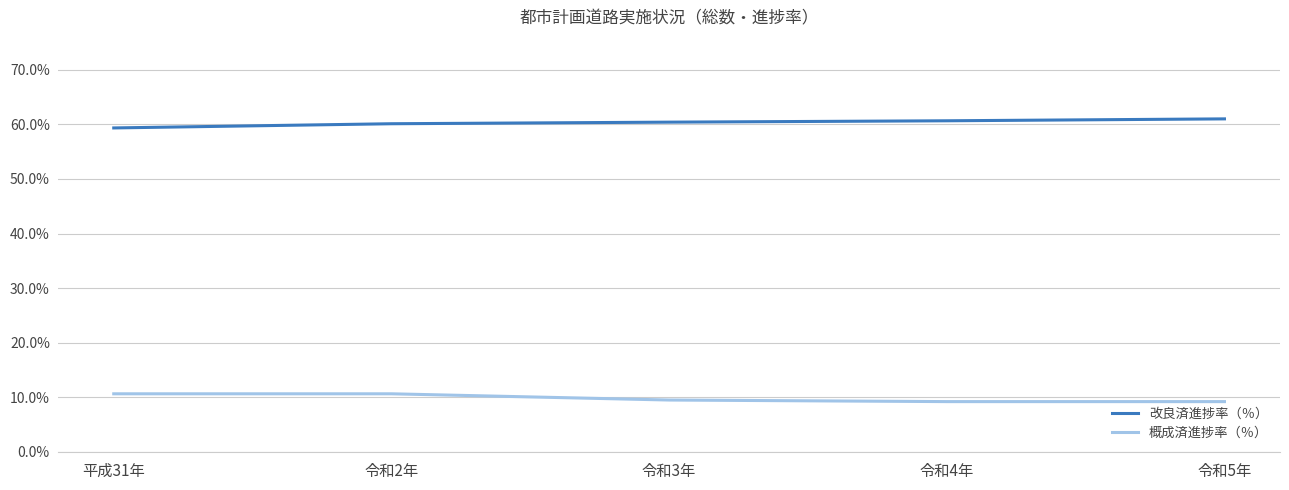

True or false: 改良済進捗率（％） and 概成済進捗率（％） intersect in this chart.

False